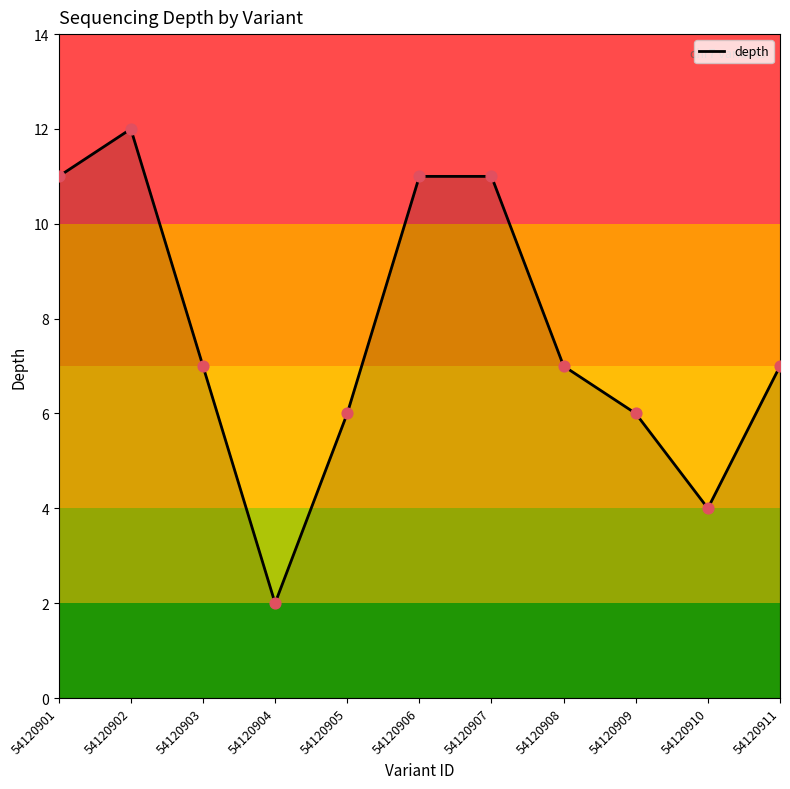

What is the ratio of the value at 54120905 to the value at 54120908?

0.9